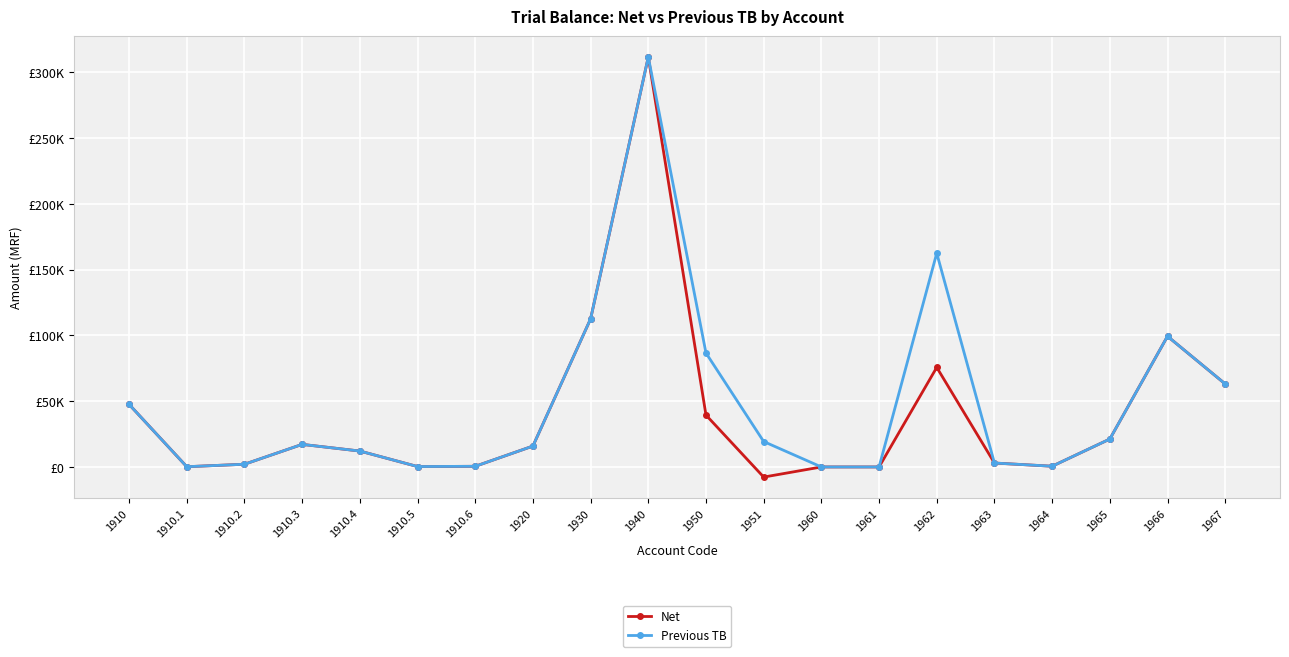

What are all the series names shown in the legend?

Net, Previous TB